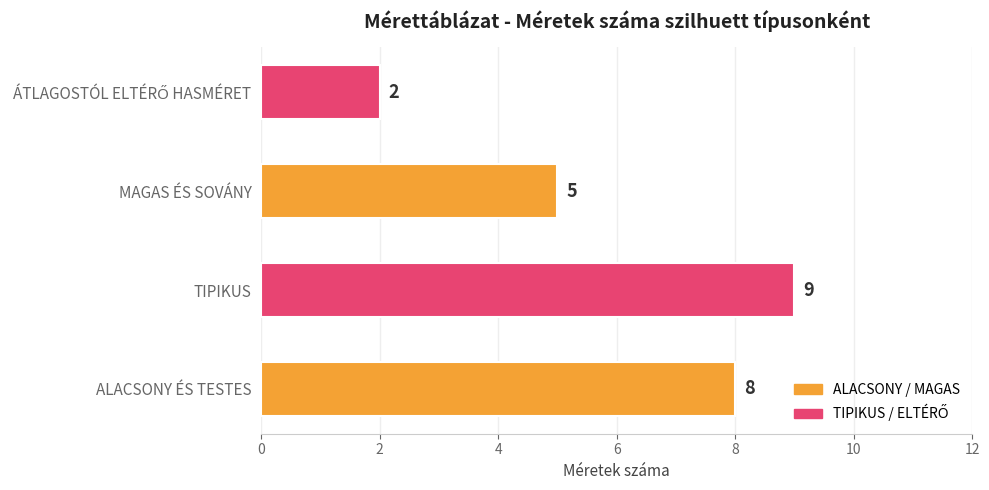

Reading bottom to top, list all the values displayed in this chart.

8	9	5	2